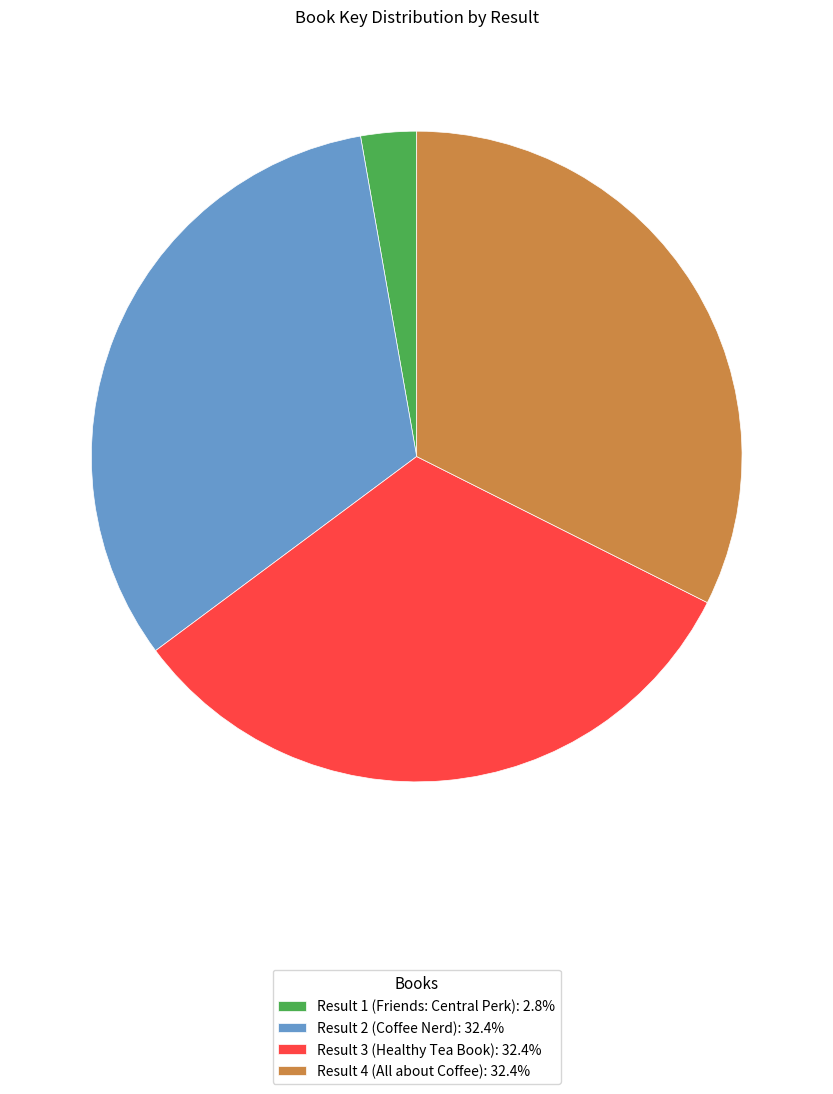

What is the ratio of the value at Result 2 (Coffee Nerd): 32.4% to the value at Result 3 (Healthy Tea Book): 32.4%?

1.0